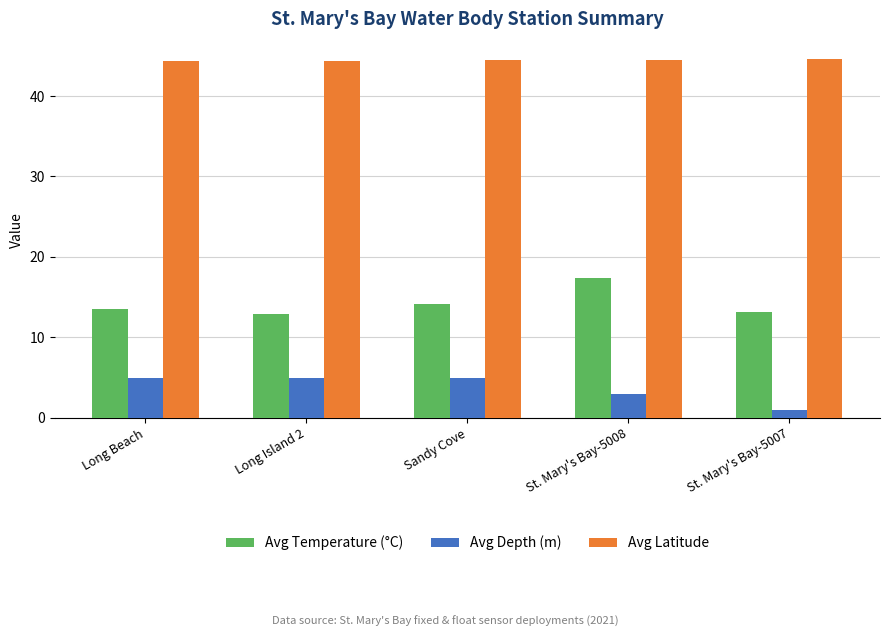

What are all the series names shown in the legend?

Avg Temperature (°C), Avg Depth (m), Avg Latitude